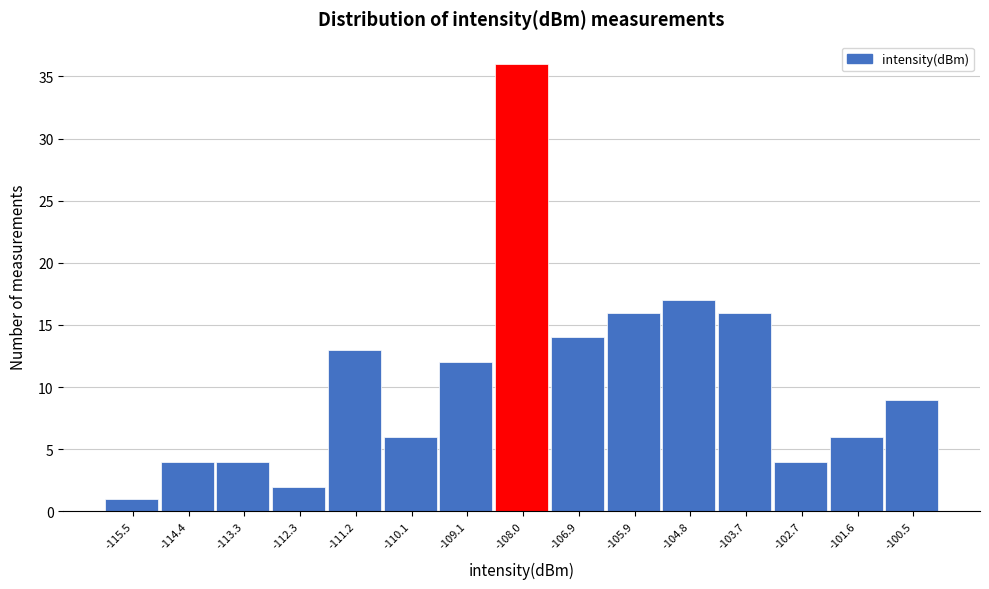

Reading left to right, list every bar in this chart as the range it spans on the x-axis followed by its height. Neither the bar edges nor the heights are printed on the chart, so give them approximately, as read against the axes.

-116.0 to -115.0: 1
-115.0 to -113.8: 4
-113.8 to -112.8: 4
-112.8 to -111.8: 2
-111.8 to -110.6: 13
-110.6 to -109.6: 6
-109.6 to -108.6: 12
-108.6 to -107.4: 36
-107.4 to -106.4: 14
-106.4 to -105.4: 16
-105.4 to -104.2: 17
-104.2 to -103.2: 16
-103.2 to -102.2: 4
-102.2 to -101.0: 6
-101.0 to -100.0: 9